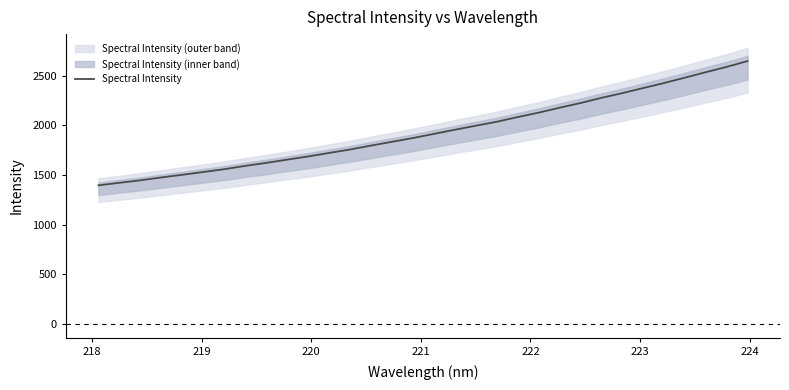

Does the chart display data point markers on the line(s)?

No